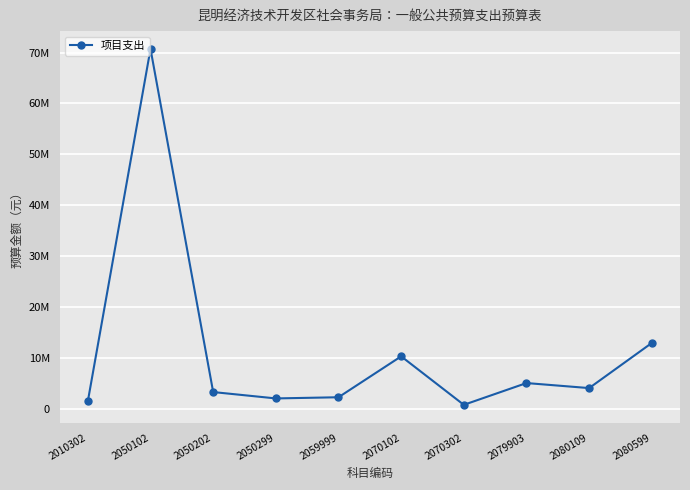

What is the sum of all values?

112786193.0